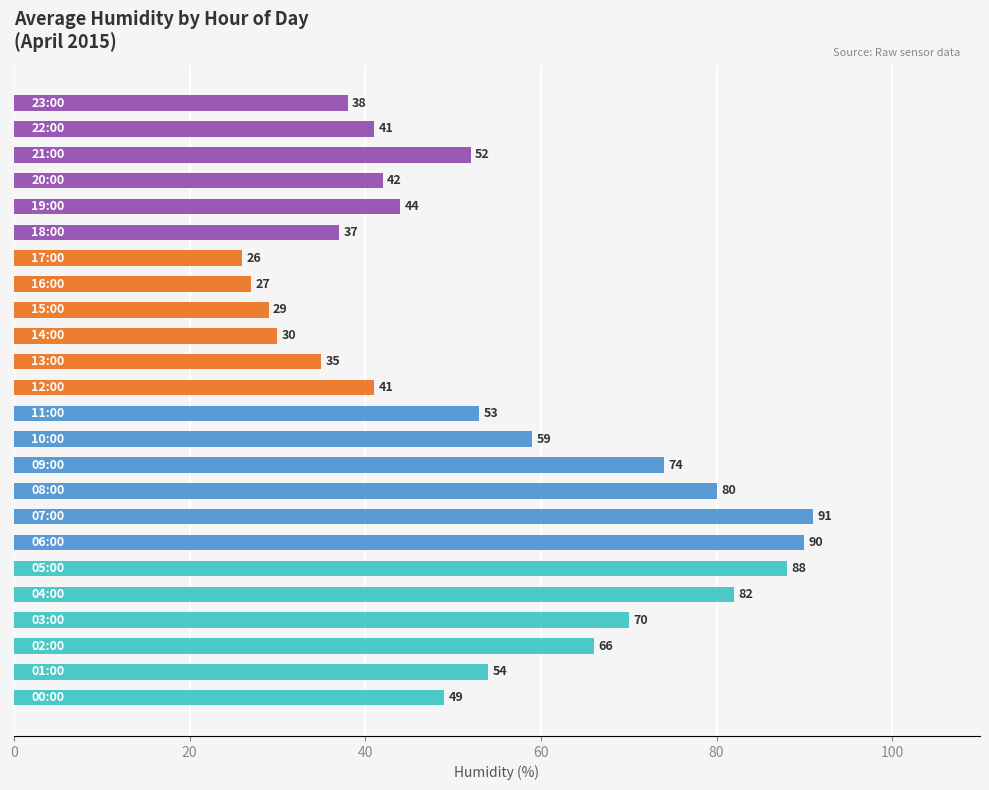

What is the average value?

54